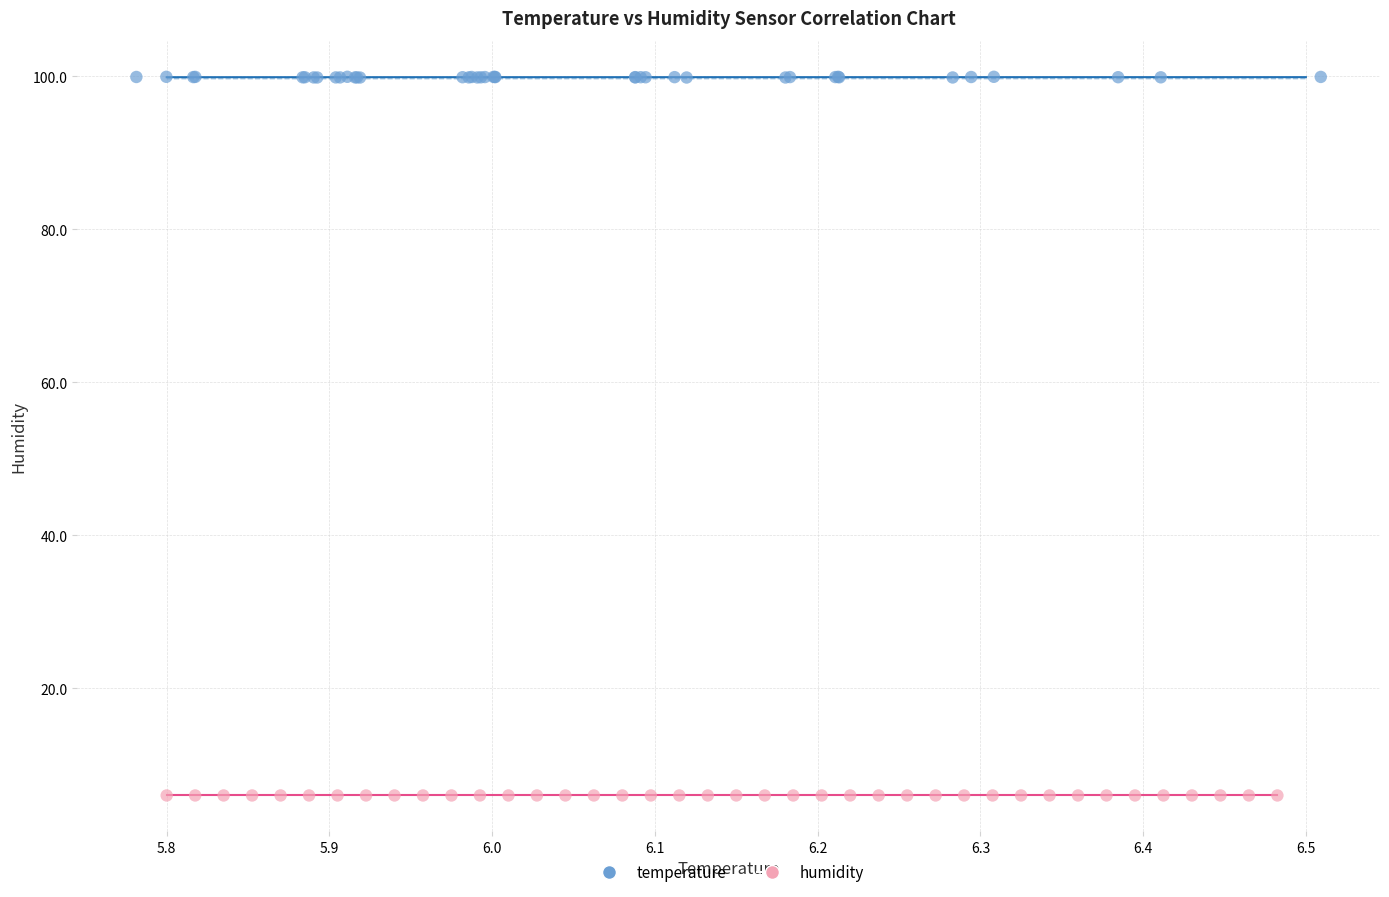

Which series has the largest Y range (max minus min)?

temperature